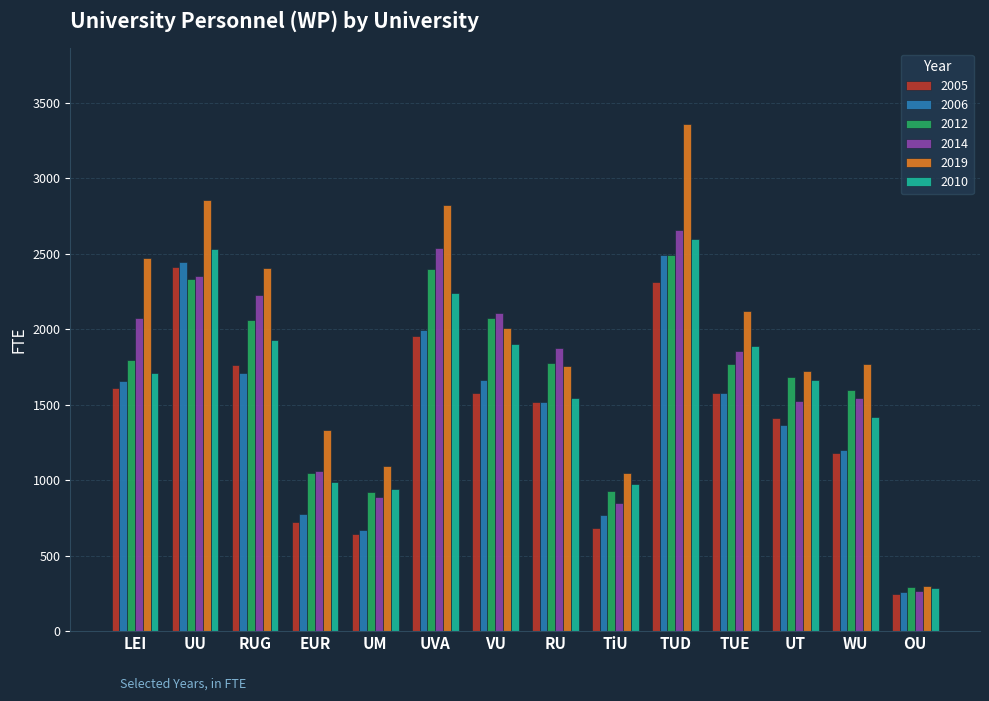

What is the label of the 9th bar from the left?

TiU